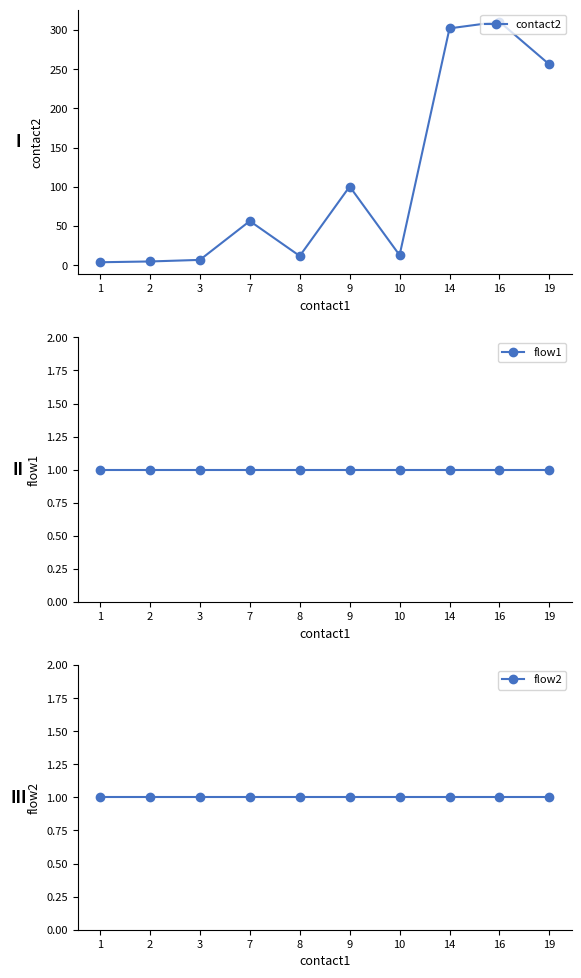

What is the maximum value shown in the chart?

310.5